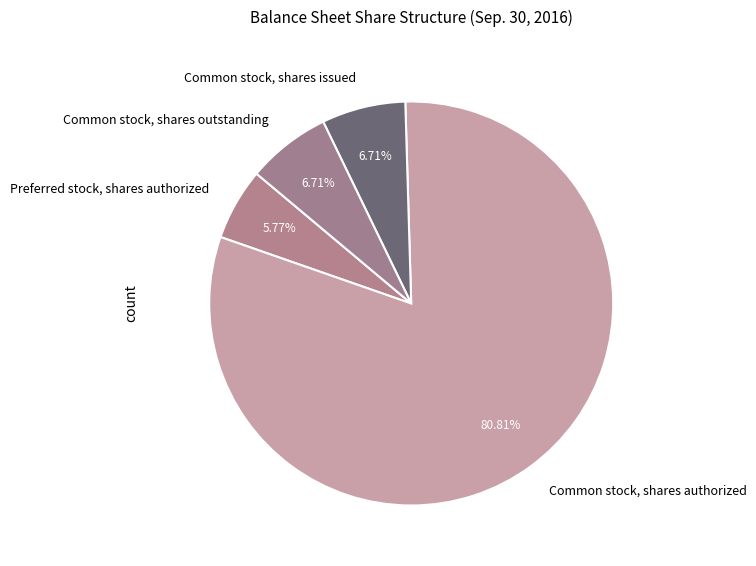

True or false: Preferred stock, shares authorized accounts for 6% of the total.

True